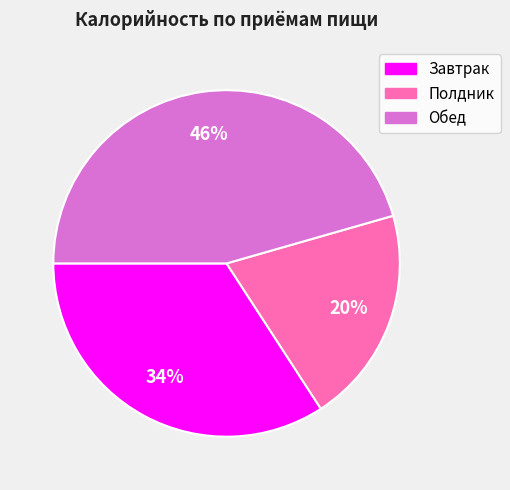

To the nearest percent, what is the difference between the Завтрак and Полдник slice percentages?

14%